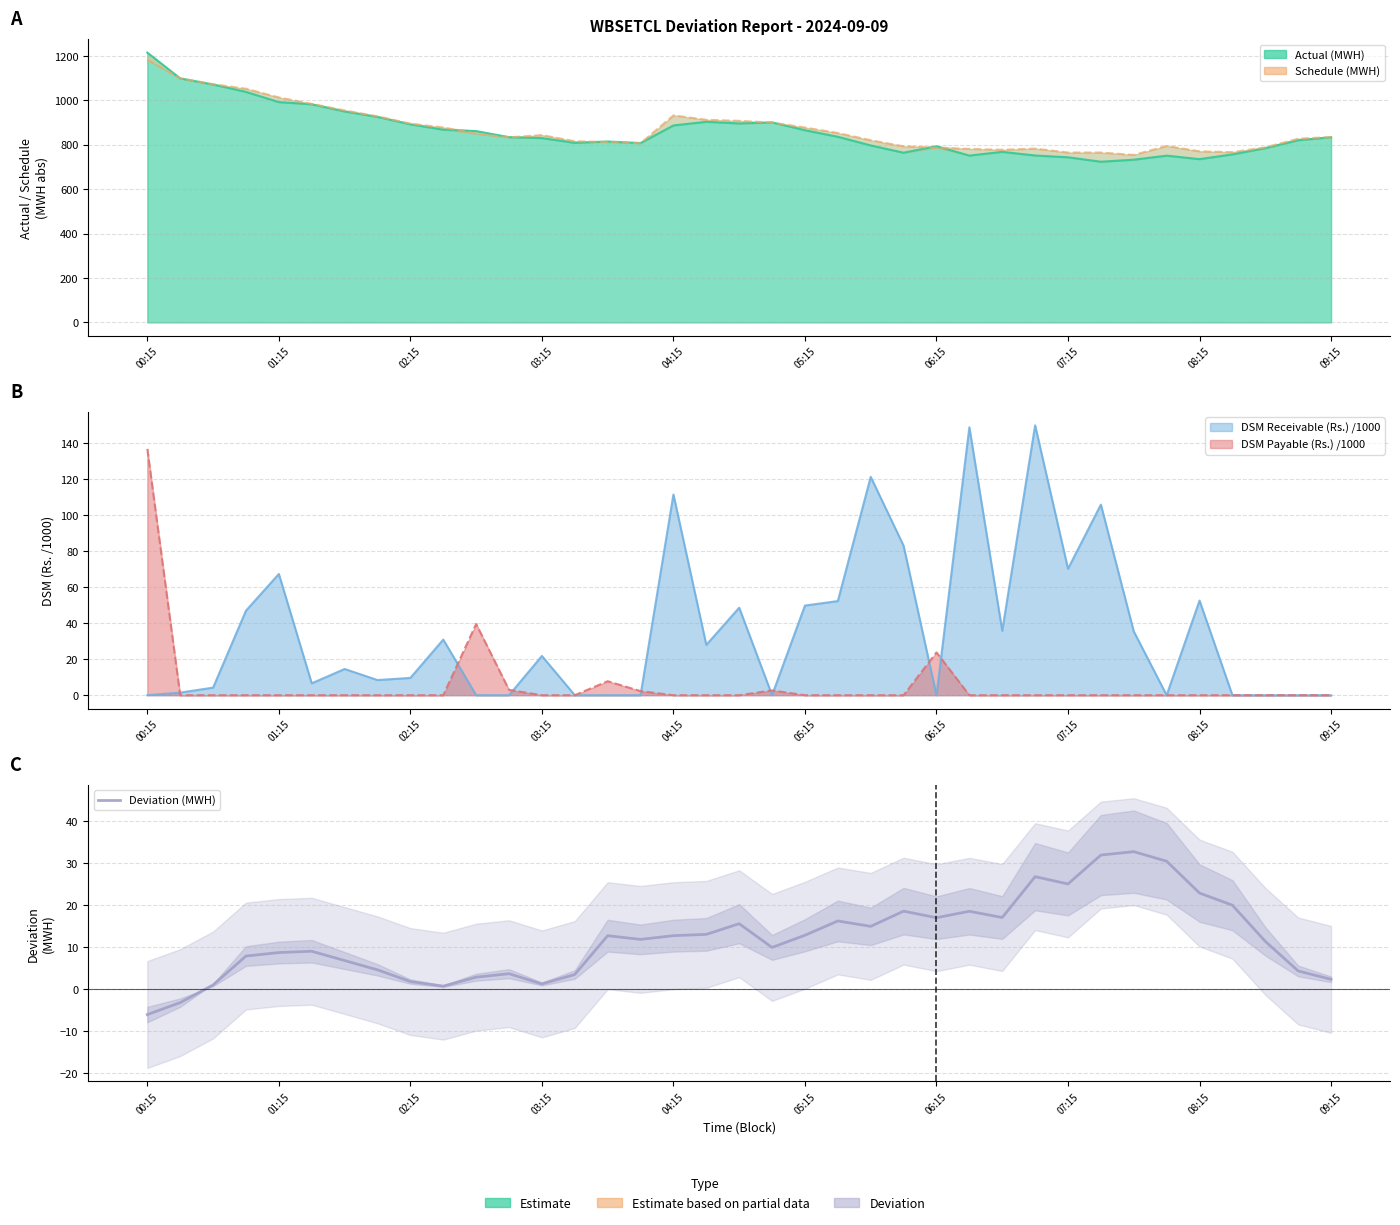

The value at 34 is 11.3. True or false?

True